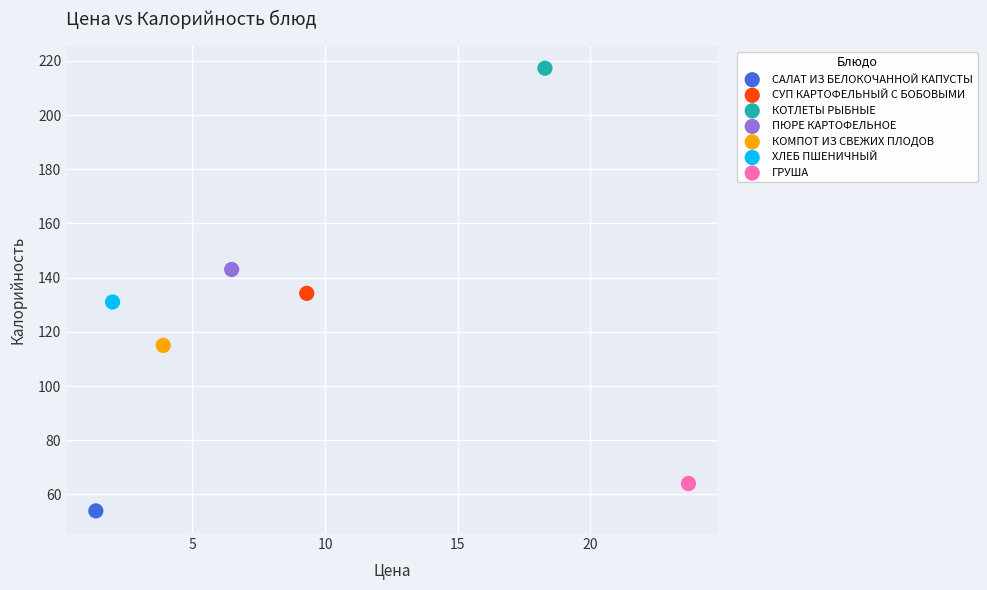

What are all the series names shown in the legend?

САЛАТ ИЗ БЕЛОКОЧАННОЙ КАПУСТЫ, СУП КАРТОФЕЛЬНЫЙ С БОБОВЫМИ, КОТЛЕТЫ РЫБНЫЕ, ПЮРЕ КАРТОФЕЛЬНОЕ, КОМПОТ ИЗ СВЕЖИХ ПЛОДОВ, ХЛЕБ ПШЕНИЧНЫЙ, ГРУША